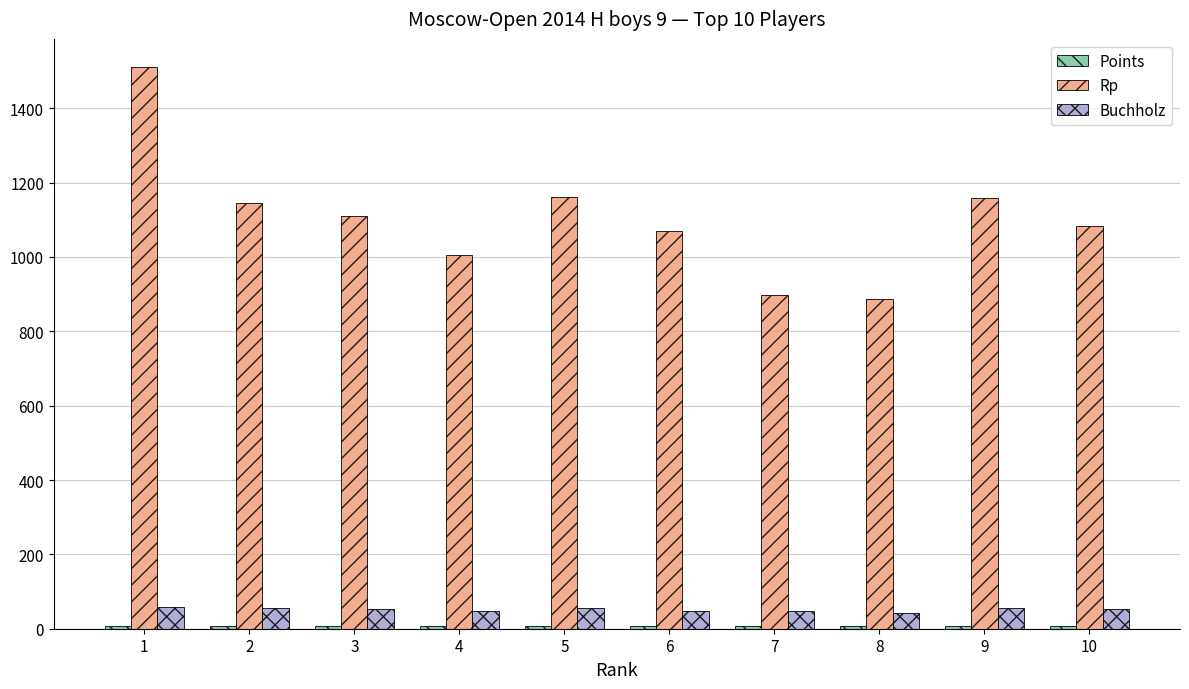

At which category is the sum across all series the highest?

1